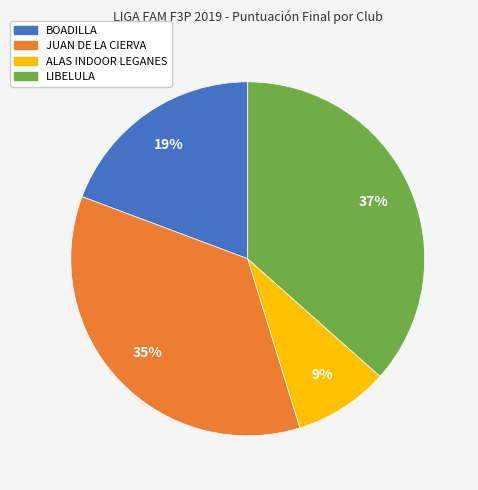

To the nearest percent, what percentage of the pie is LIBELULA?

37%